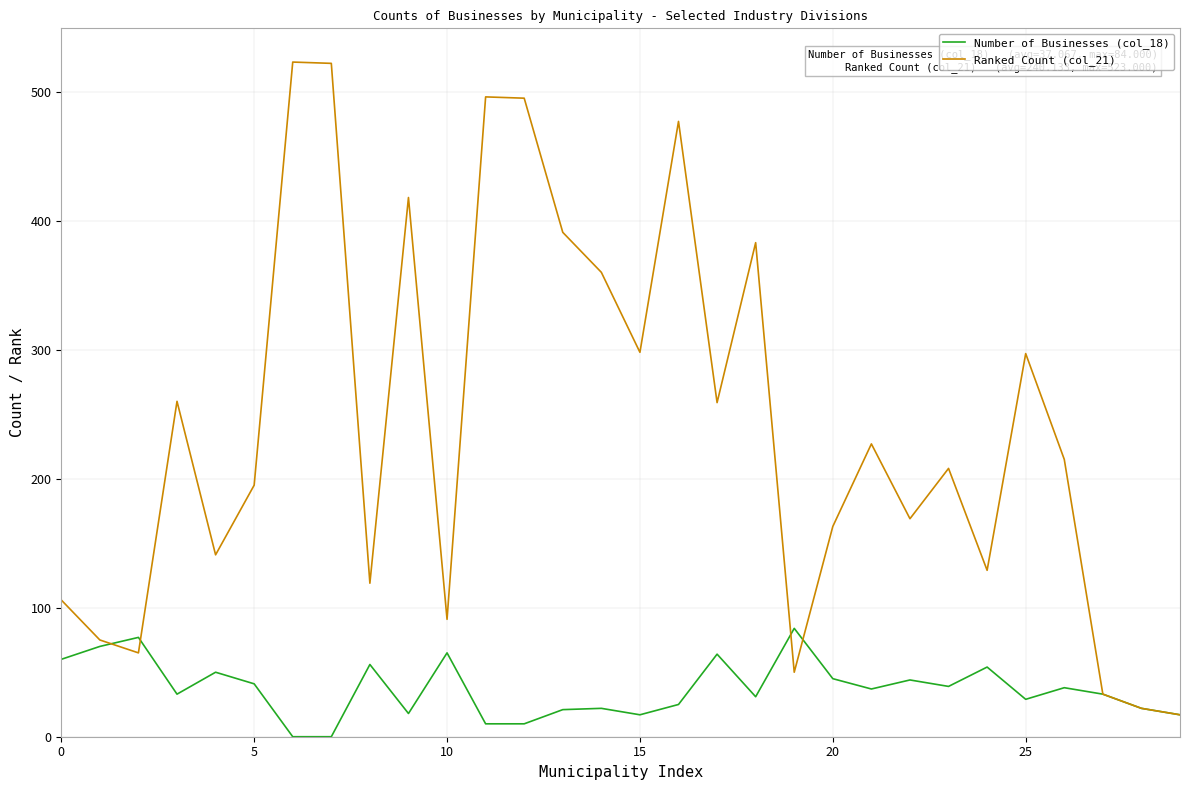

Which series has the widest spread of values?

Ranked Count (col_21)